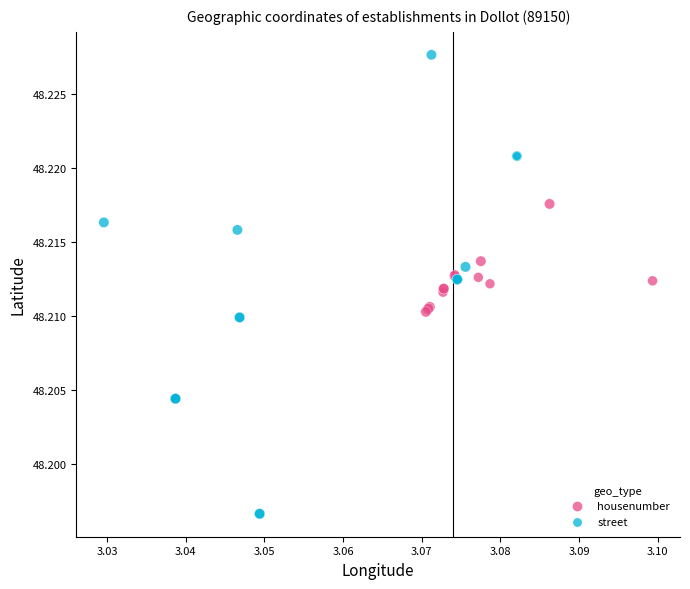

Which series contains the highest Y value?

street